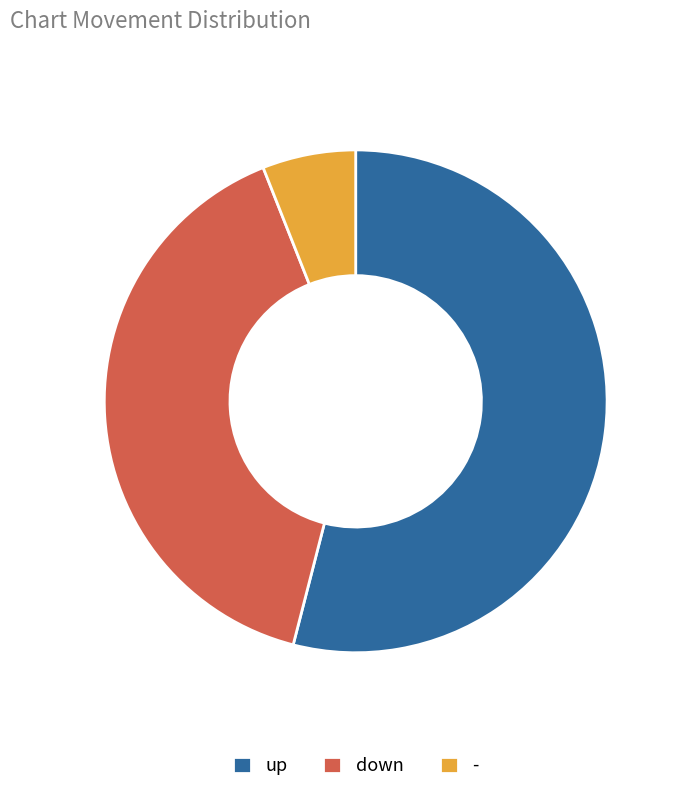

Is the sum of - and up greater than half?

Yes